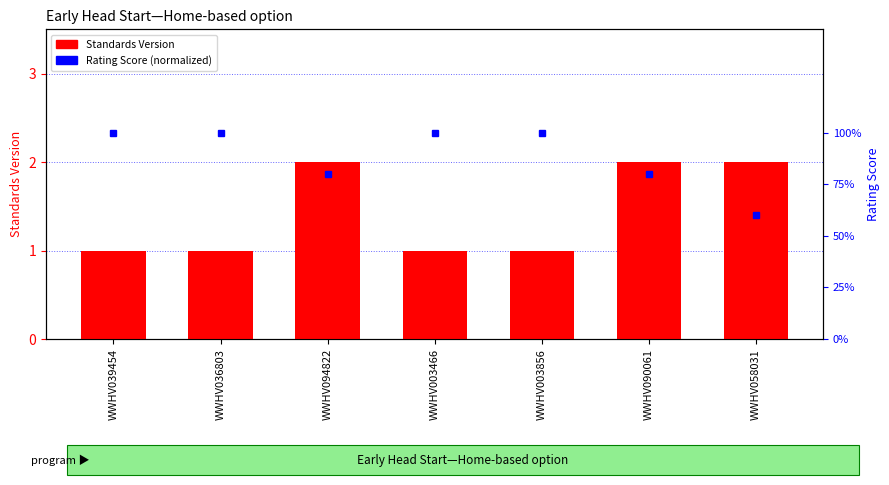

At WWHV058031, list the series in order from smallest to largest.

Rating Score (normalized), Standards Version